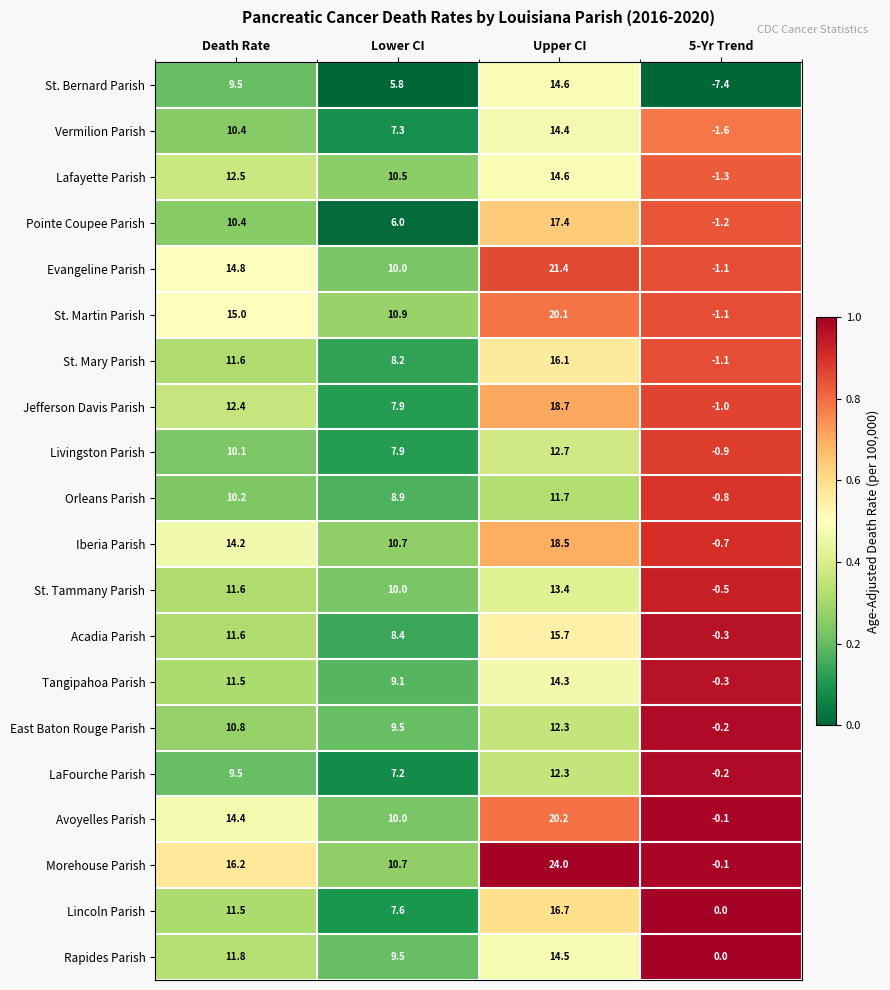

What is the lowest value of the Evangeline Parish series?

-1.1